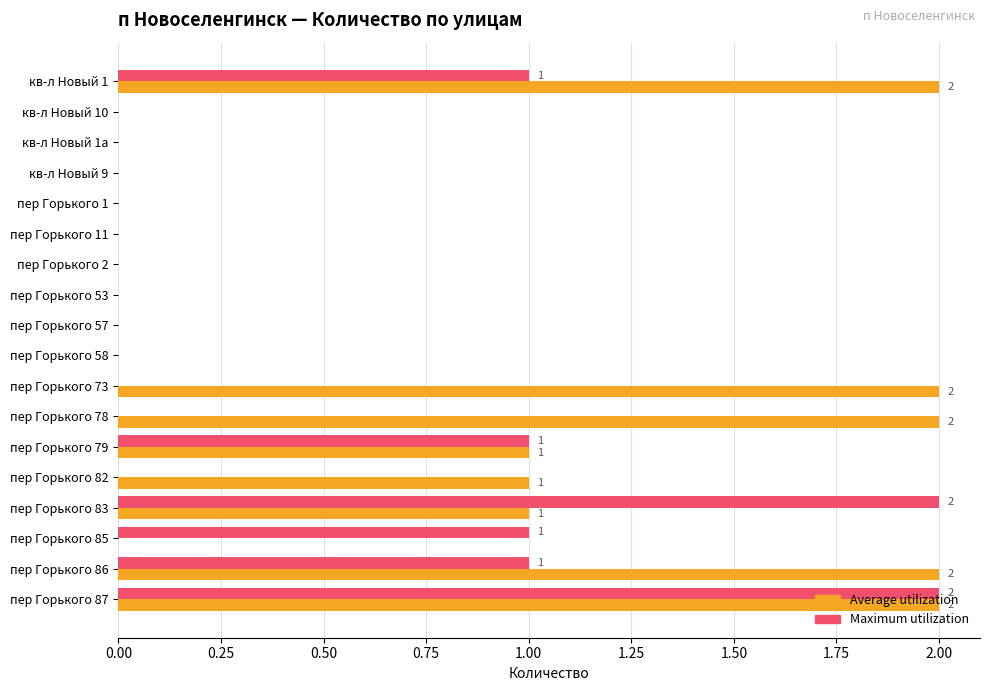

What is the sum of all Maximum utilization values?

8